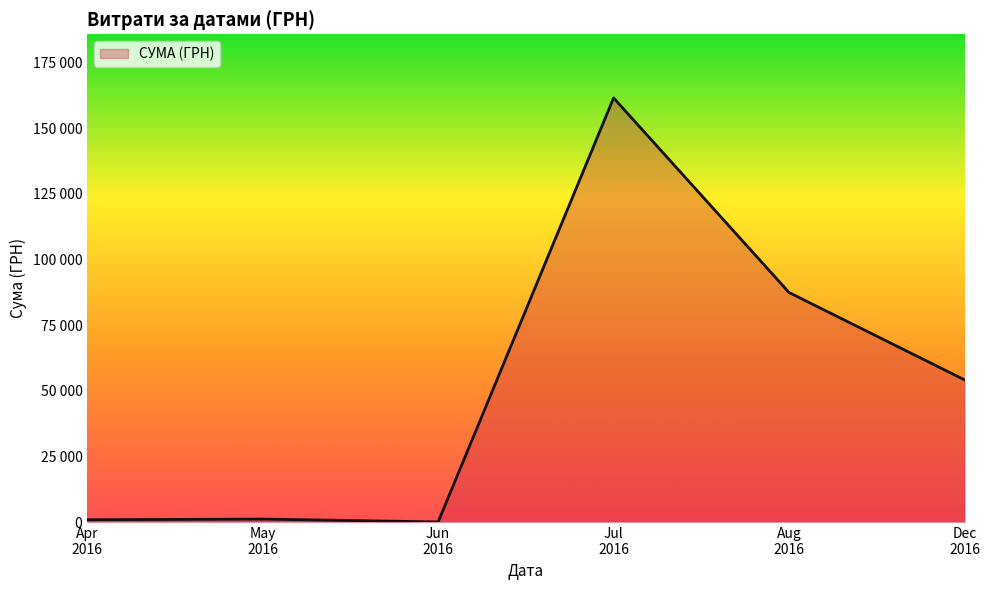

What is the minimum value shown in the chart?

11.2